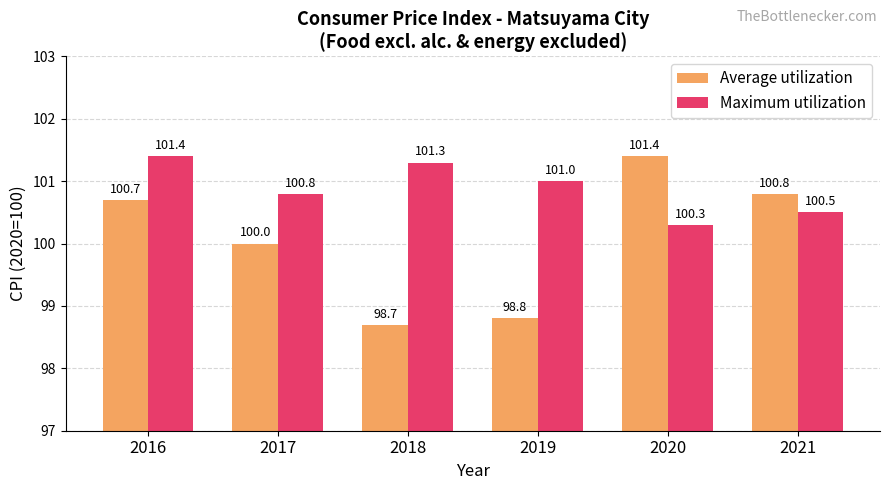

True or false: Average utilization has a value of 100.0 at 2017.

True